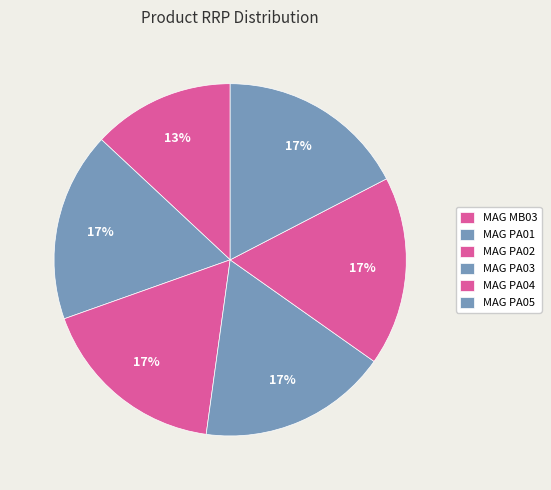

Which category has the biggest portion of the pie?

MAG PA01